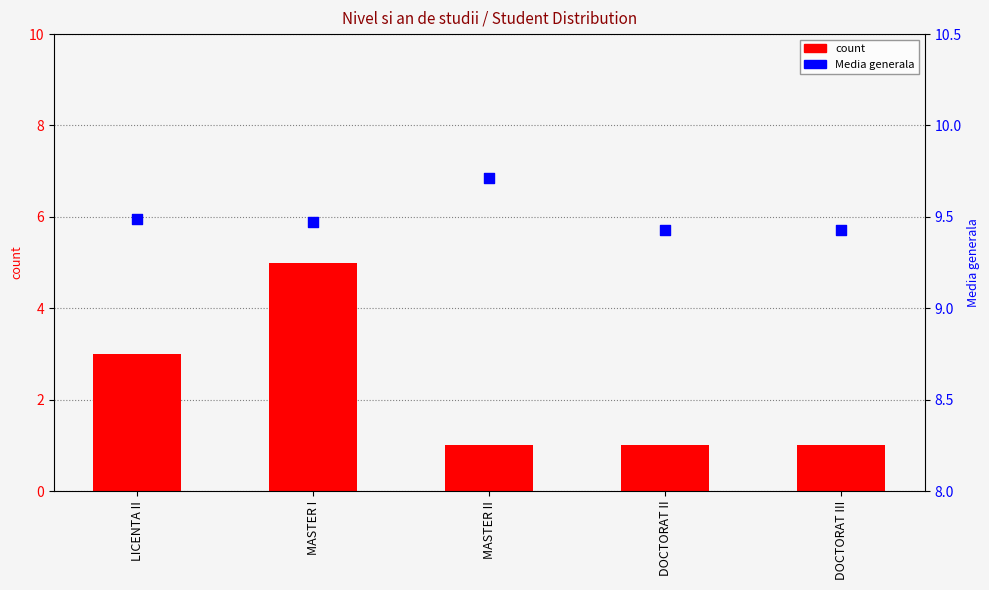

Which series has the largest Y range (max minus min)?

count